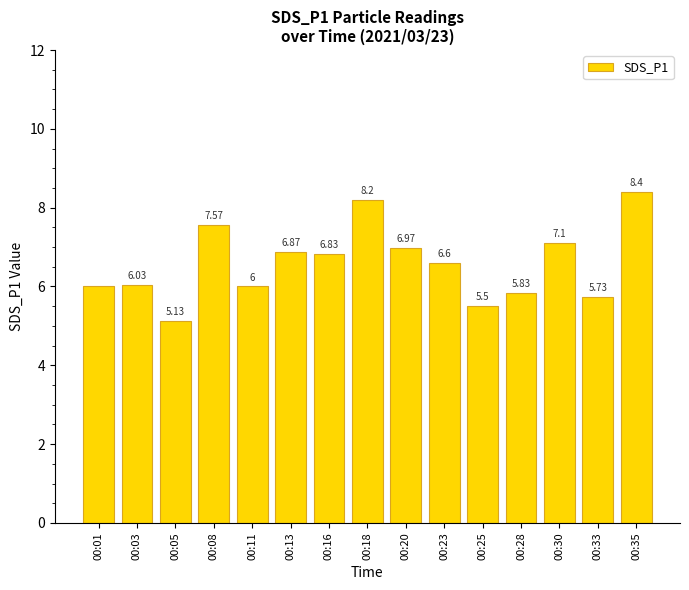

What is the sum of the values at 00:20 and 00:25?

12.5